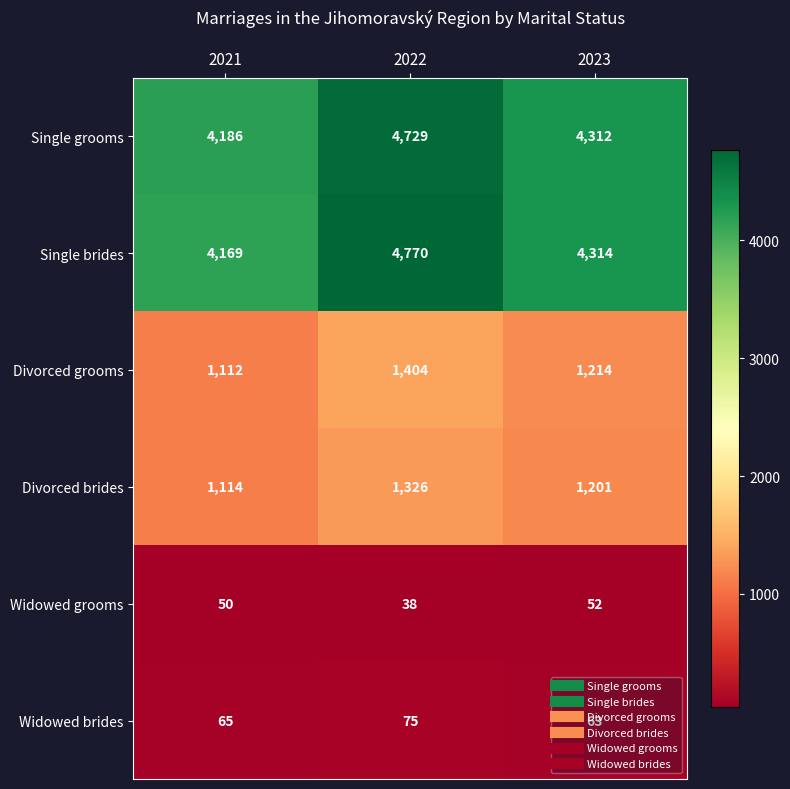

How many Single grooms values are between 4186 and 4729?

3